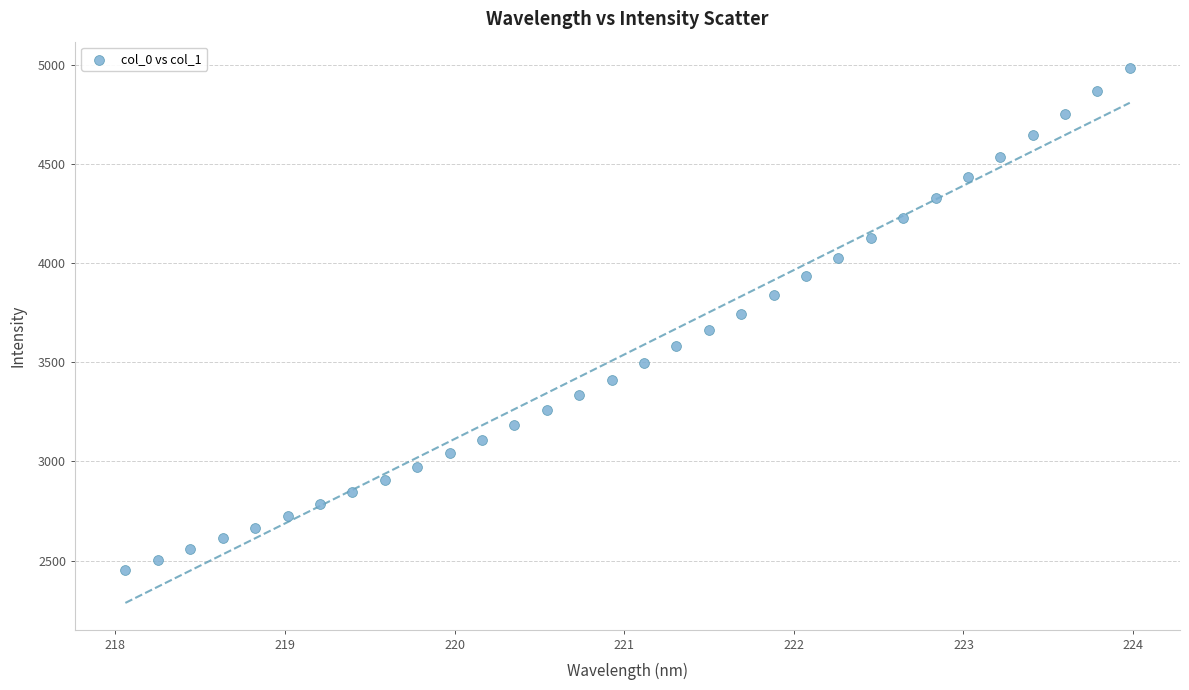

What is the range of X values (max minus min)?

5.9